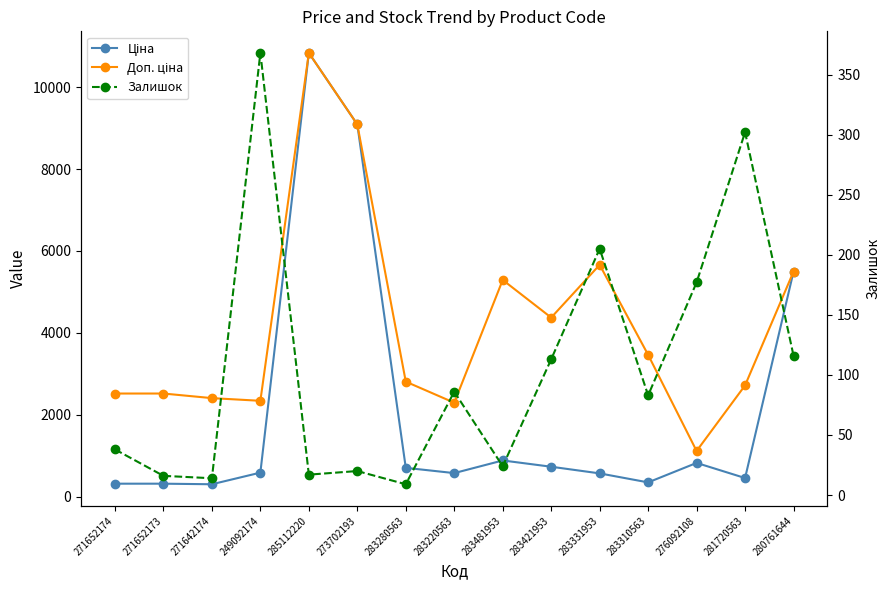

True or false: Доп. ціна has a value of 3616.3 at 249092174.

False